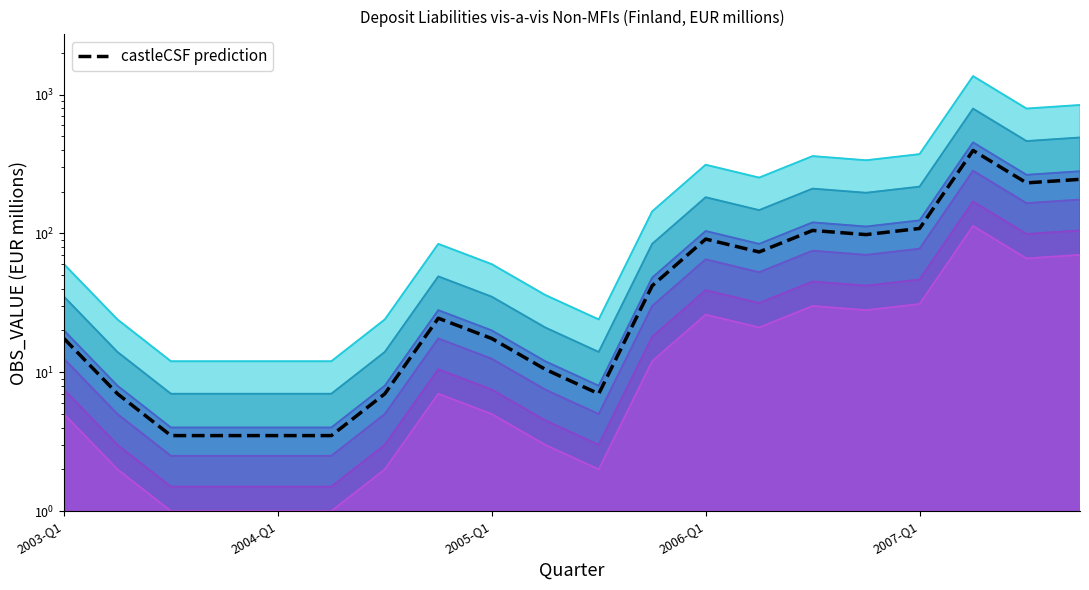

Where is the first local maximum?

7